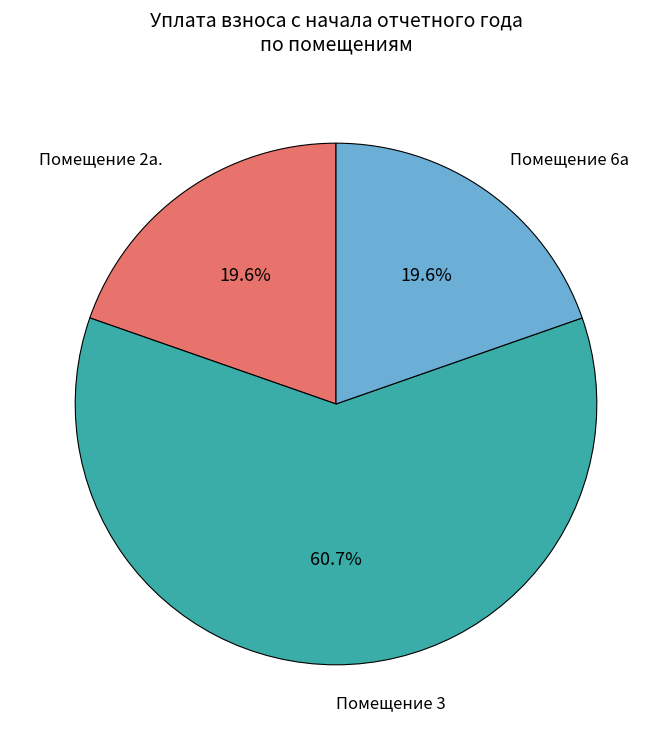

Which category has the biggest portion of the pie?

Помещение 3